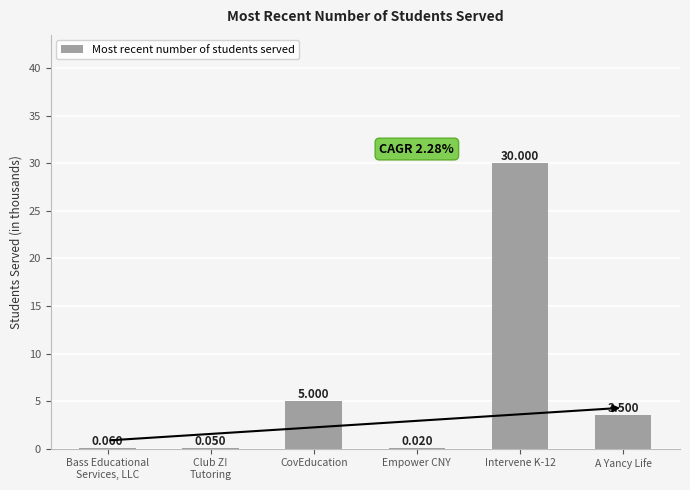

Between Empower CNY and A Yancy Life, which is larger?

A Yancy Life